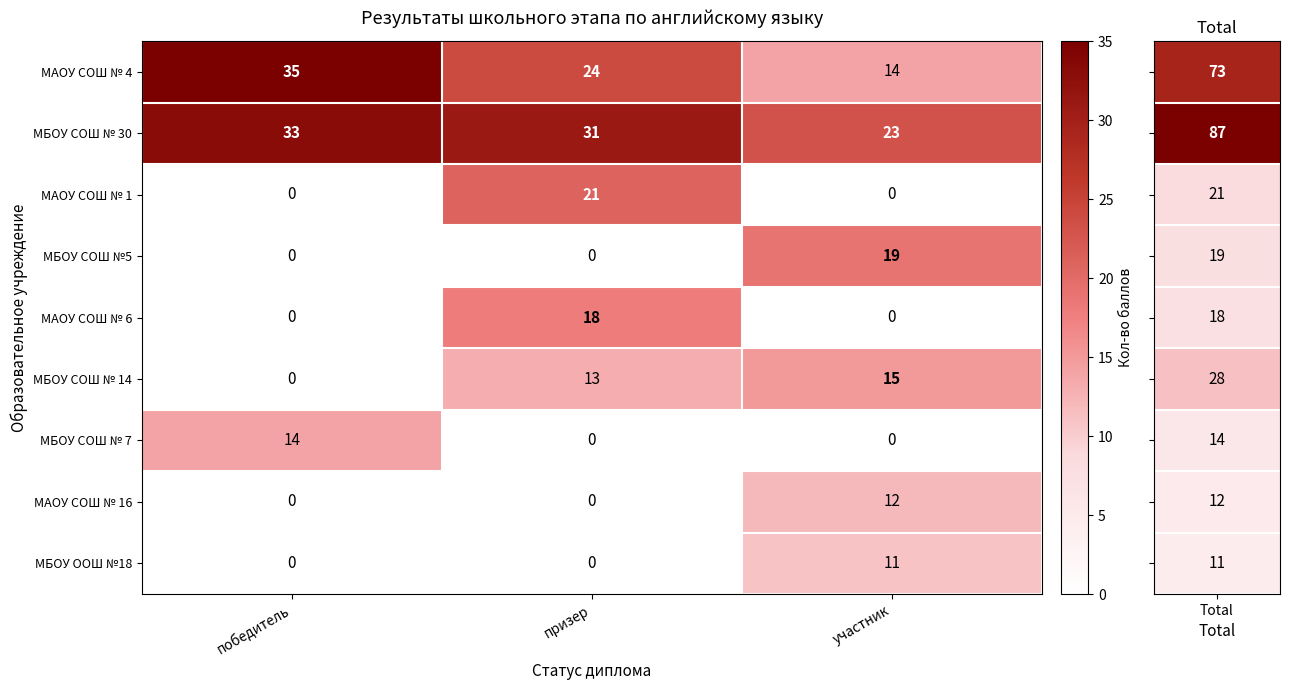

What is the total value across all series at призер?

107